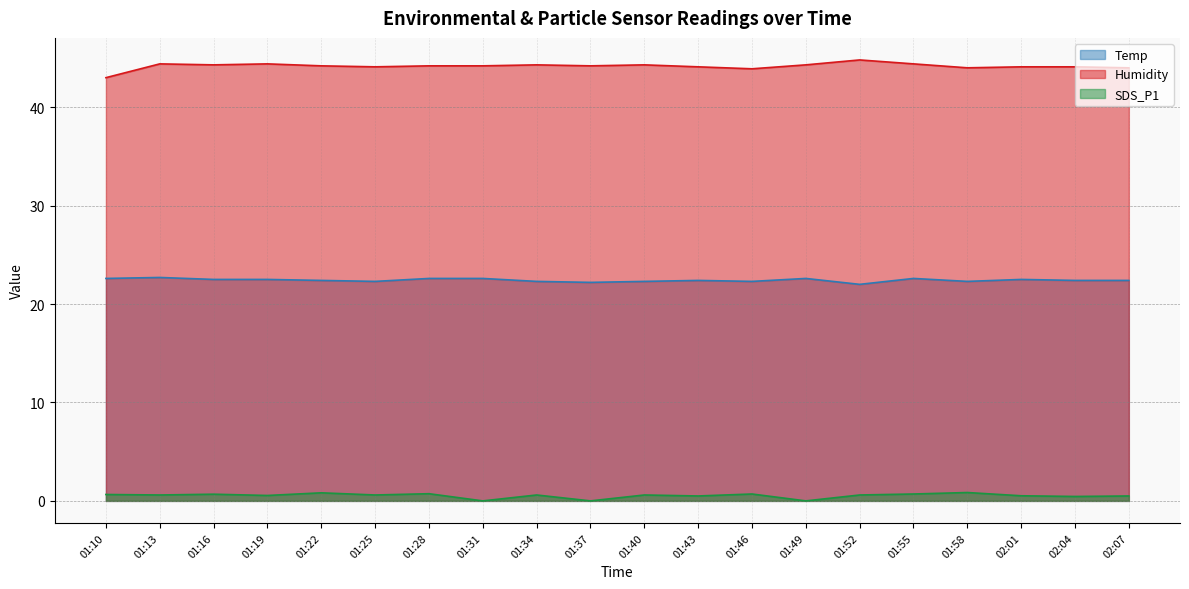

The value of Temp at 01:19 is 13.4. True or false?

False